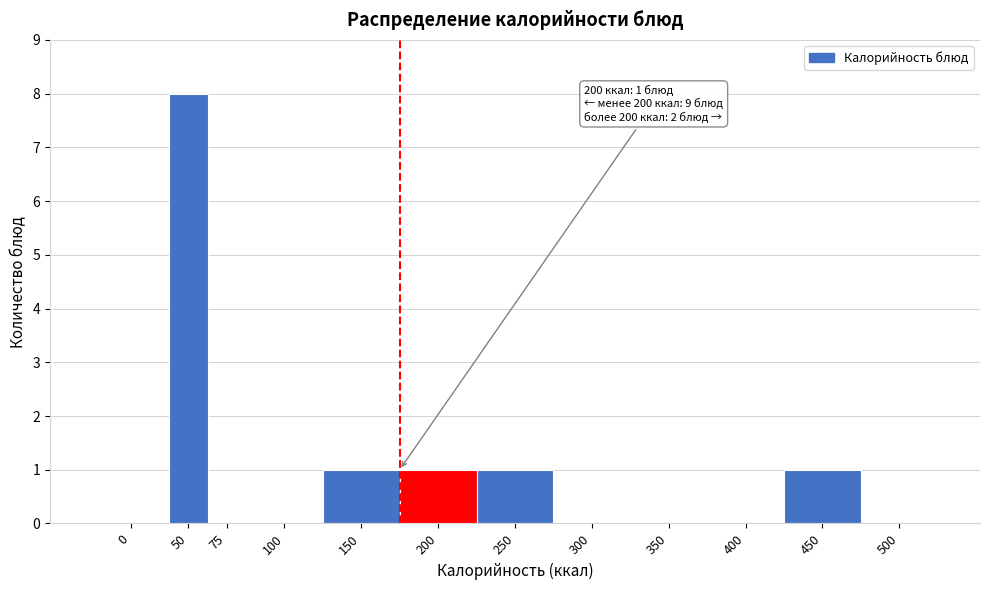

Reading right to left, extract all data points from this chart.

500=0	450=1	400=0	350=0	300=0	250=1	200=1	150=1	100=0	75=0	50=8	0=0